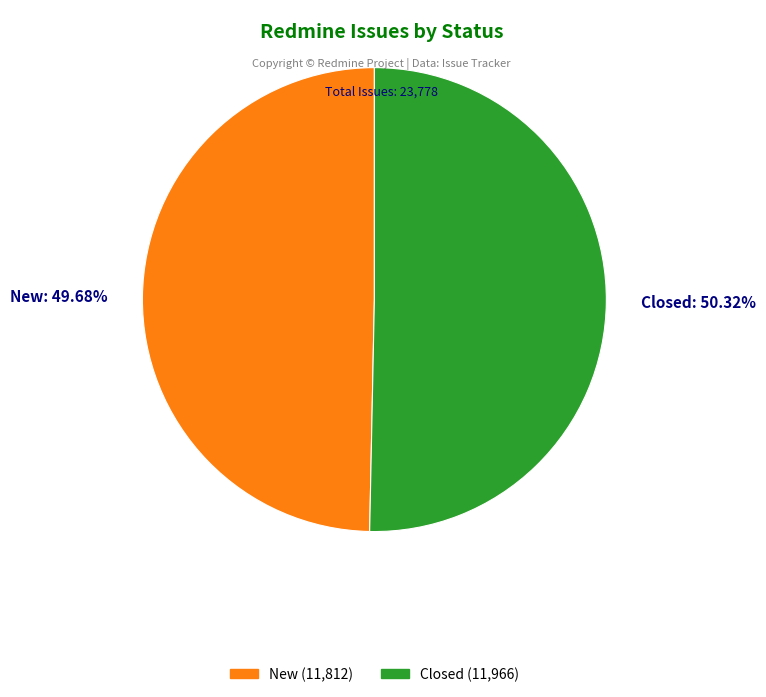

What percentage is NOT represented by New?

50.3%